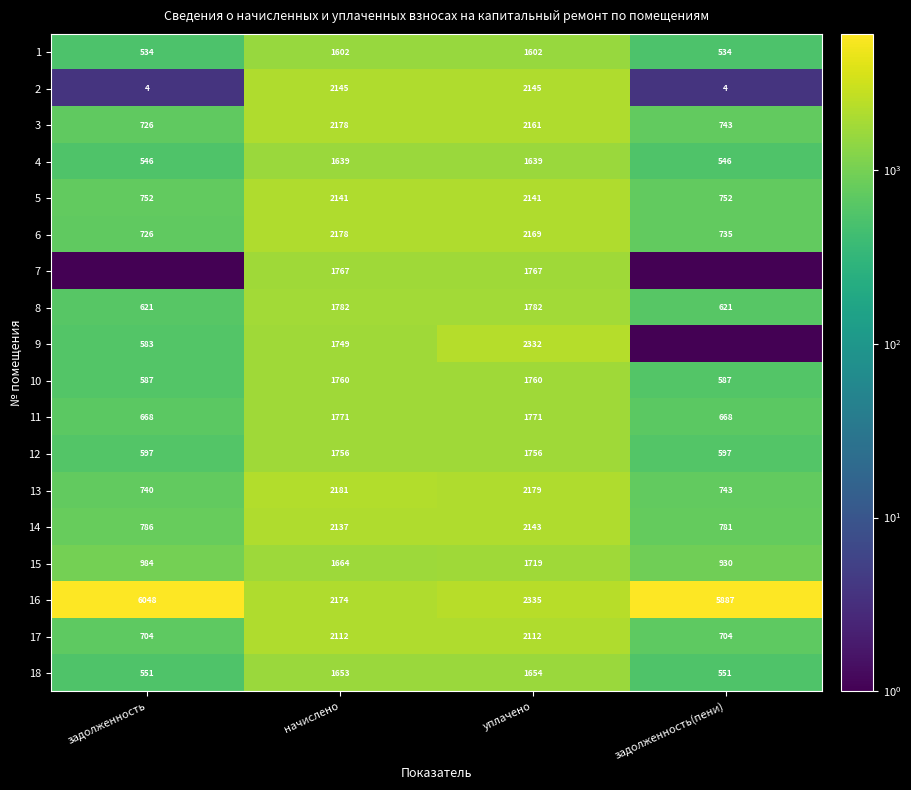

True or false: 12 has a value of 525.8 at уплачено.

False